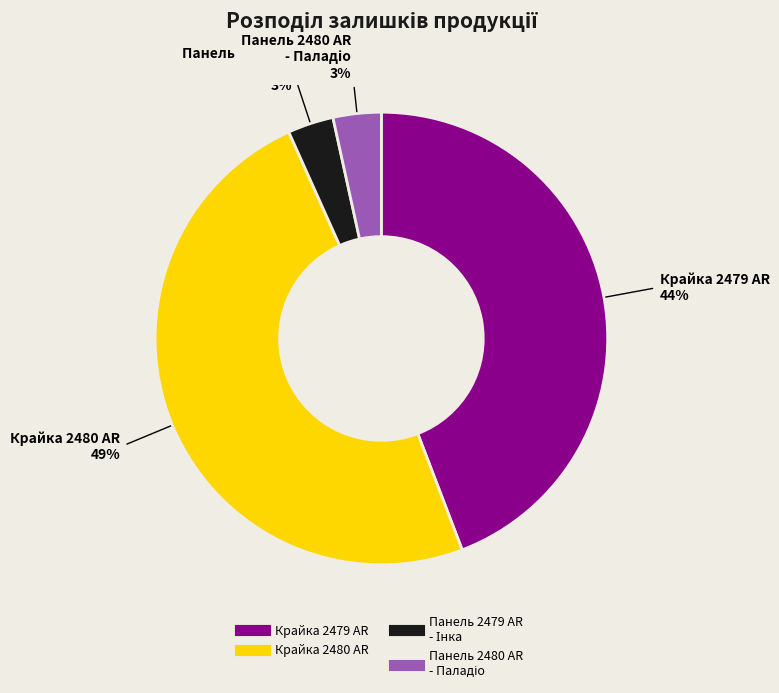

To the nearest percent, what is the average slice percentage?

25%